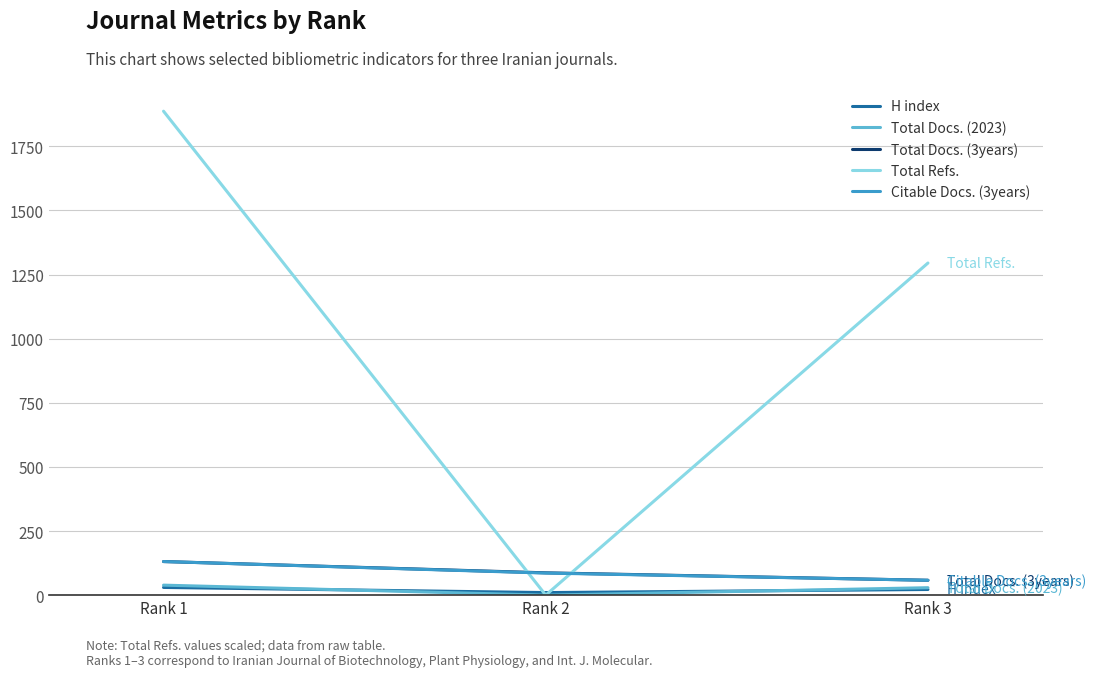

Which series has the largest range (max minus min)?

Total Refs.